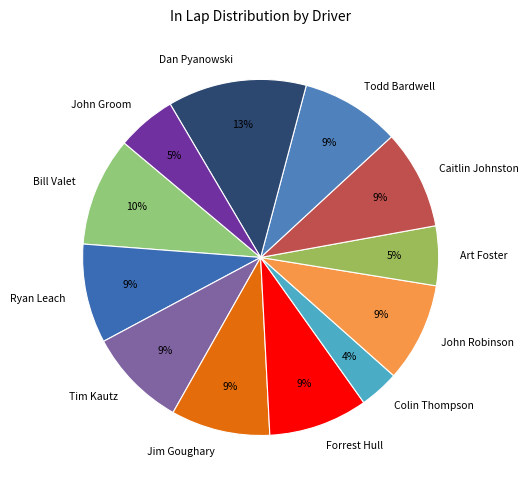

Between Bill Valet and Ryan Leach, which is larger?

Bill Valet